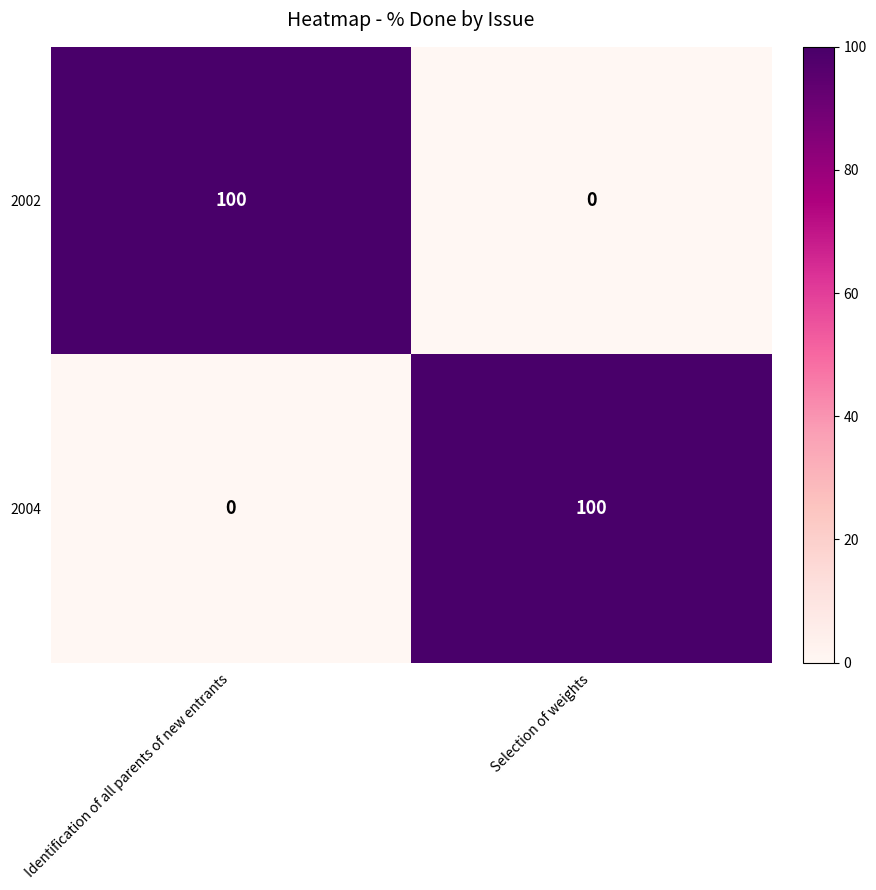

What is the difference between the highest and lowest values at Selection of weights?

100